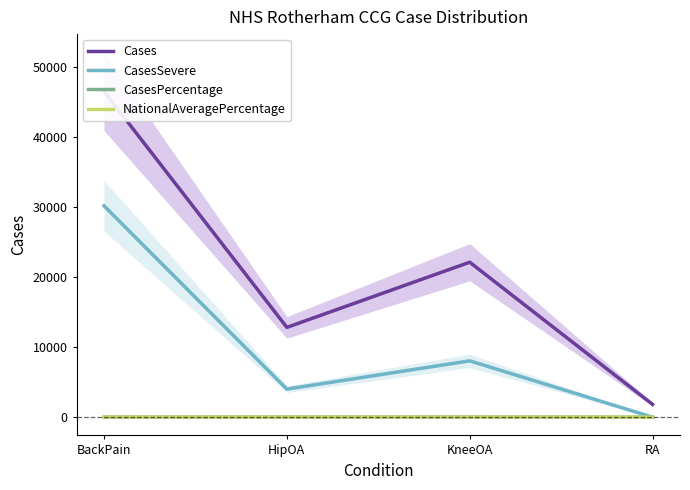

True or false: CasesSevere and Cases cross at least once.

False